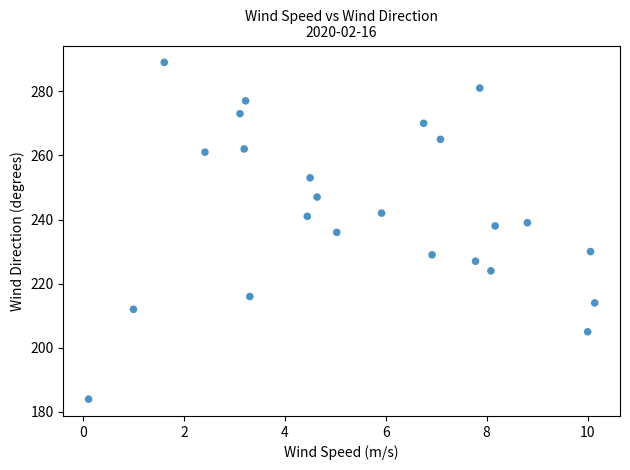

What is the range of Y values (max minus min)?

105